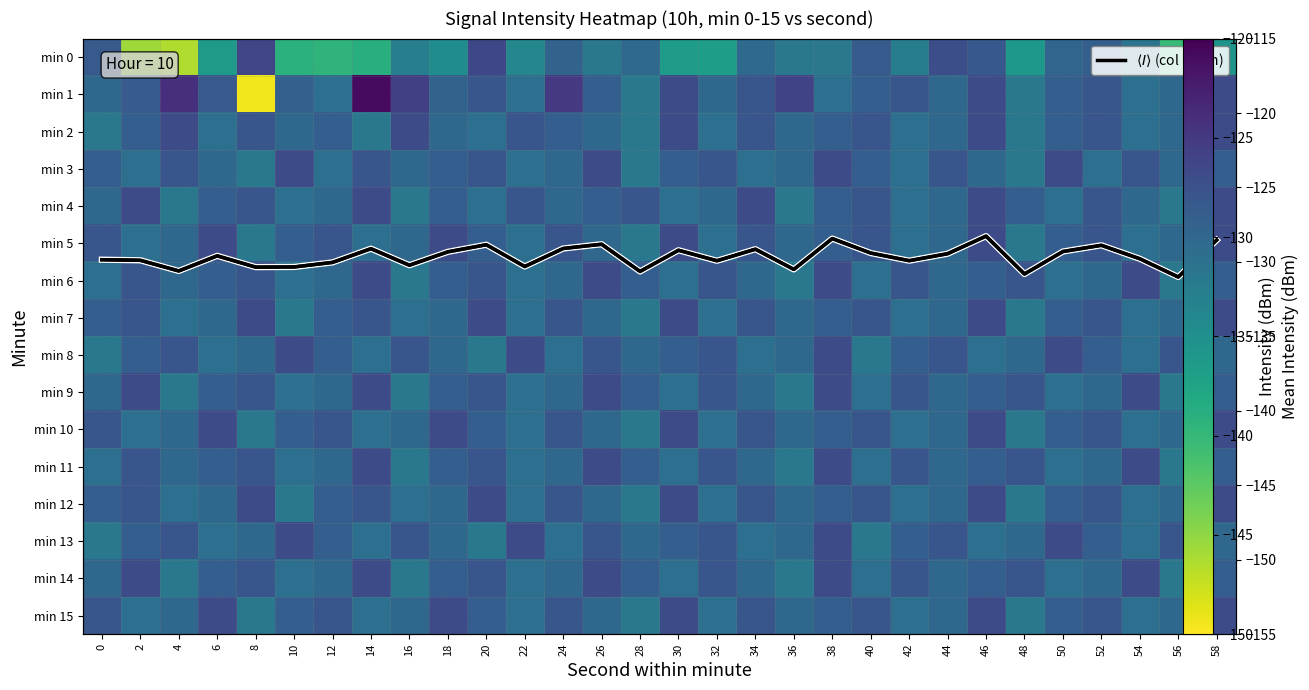

At which category does the chart reach its minimum across all series?

8